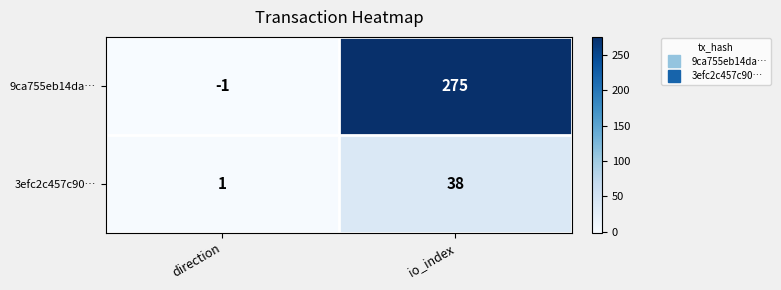

Reading right to left, extract all data points from this chart.

9ca755eb14da…: io_index=275	direction=-1
3efc2c457c90…: io_index=38	direction=1